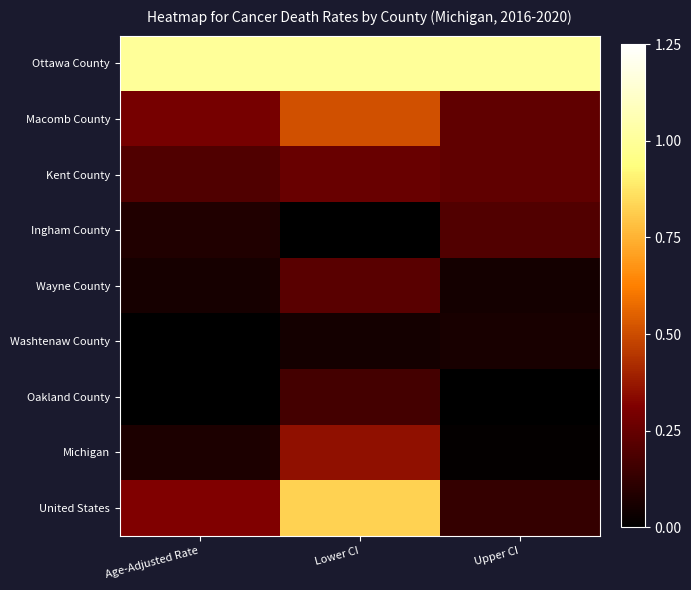

Reading right to left, list all the values displayed in this chart.

Ottawa County: Upper CI=1.0	Lower CI=1.0	Age-Adjusted Rate=1.0
Macomb County: Upper CI=0.2	Lower CI=0.5	Age-Adjusted Rate=0.3
Kent County: Upper CI=0.2	Lower CI=0.3	Age-Adjusted Rate=0.2
Ingham County: Upper CI=0.2	Lower CI=0.0	Age-Adjusted Rate=0.1
Wayne County: Upper CI=0.0	Lower CI=0.2	Age-Adjusted Rate=0.1
Washtenaw County: Upper CI=0.1	Lower CI=0.1	Age-Adjusted Rate=0.0
Oakland County: Upper CI=0.0	Lower CI=0.2	Age-Adjusted Rate=0.0
Michigan: Upper CI=0.0	Lower CI=0.4	Age-Adjusted Rate=0.1
United States: Upper CI=0.1	Lower CI=0.8	Age-Adjusted Rate=0.3